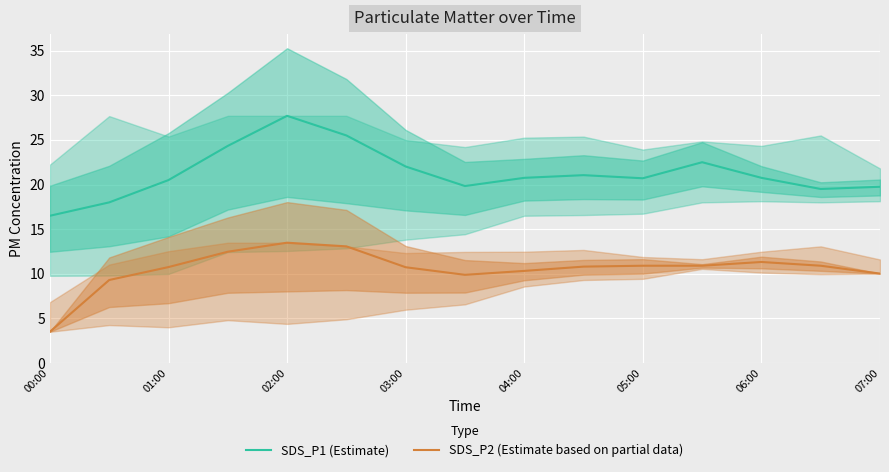

What is the value of the SDS_P2 (Estimate based on partial data) point at the 15th from the left?

10.0